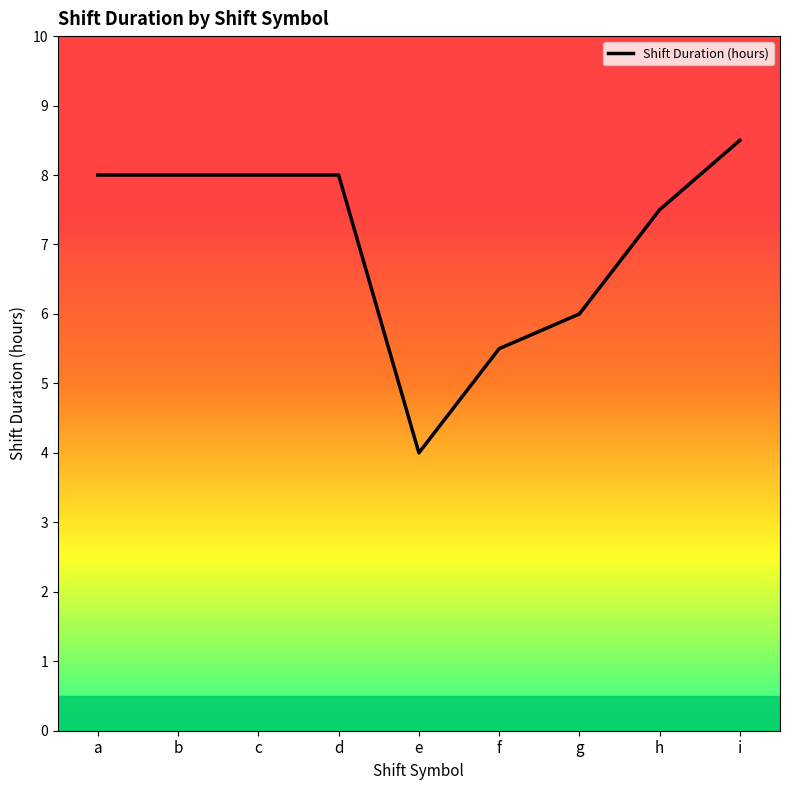

The value at d is 10.6. True or false?

False